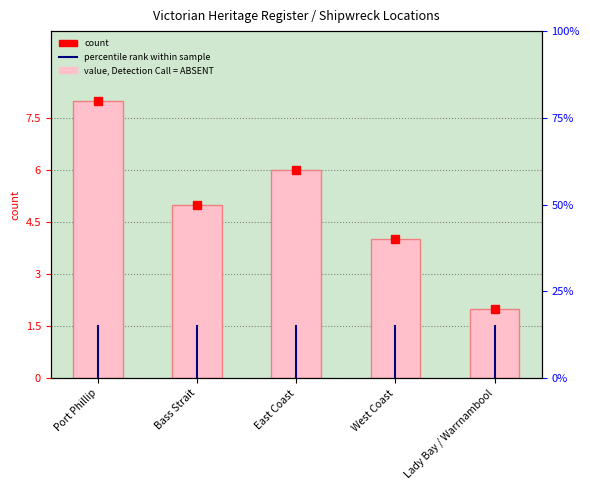

What is the change in value from Bass Strait to West Coast?

-1